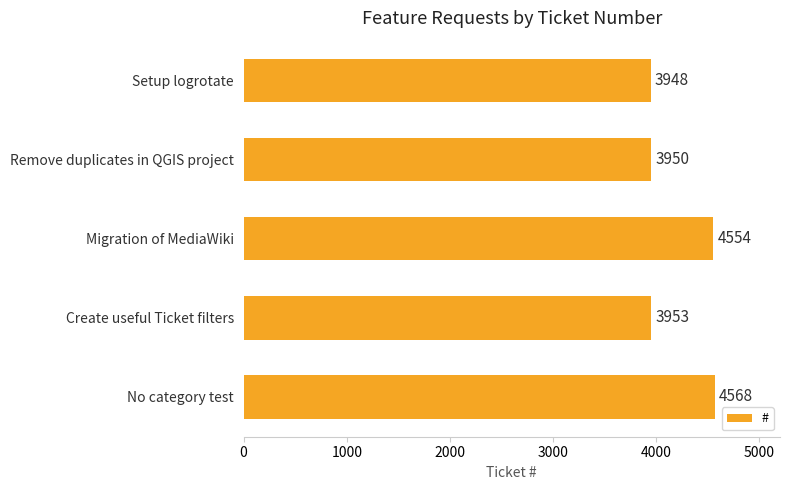

What is the greatest value displayed?

4568